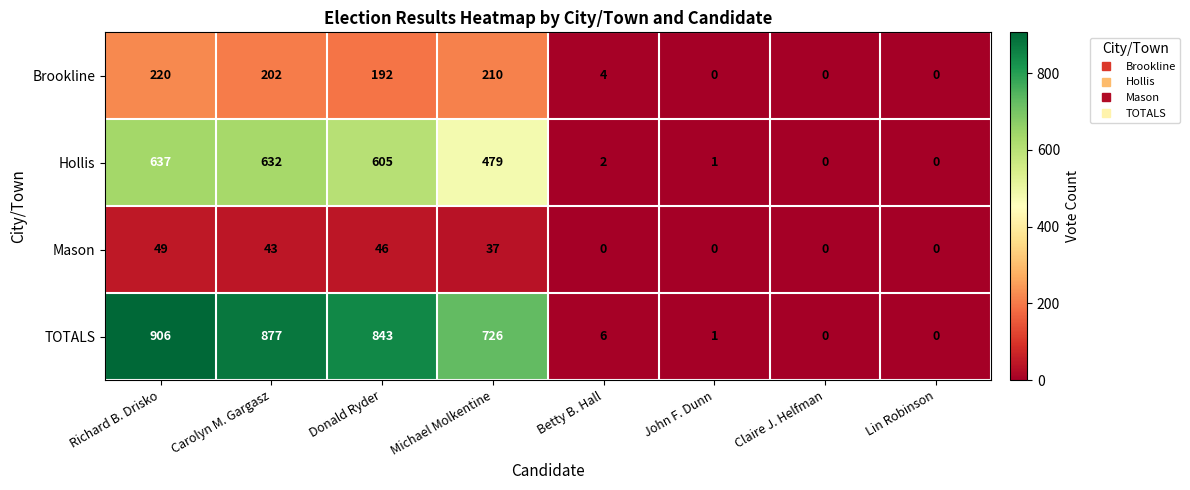

Rank the series by their average value, from highest to lowest.

TOTALS, Hollis, Brookline, Mason